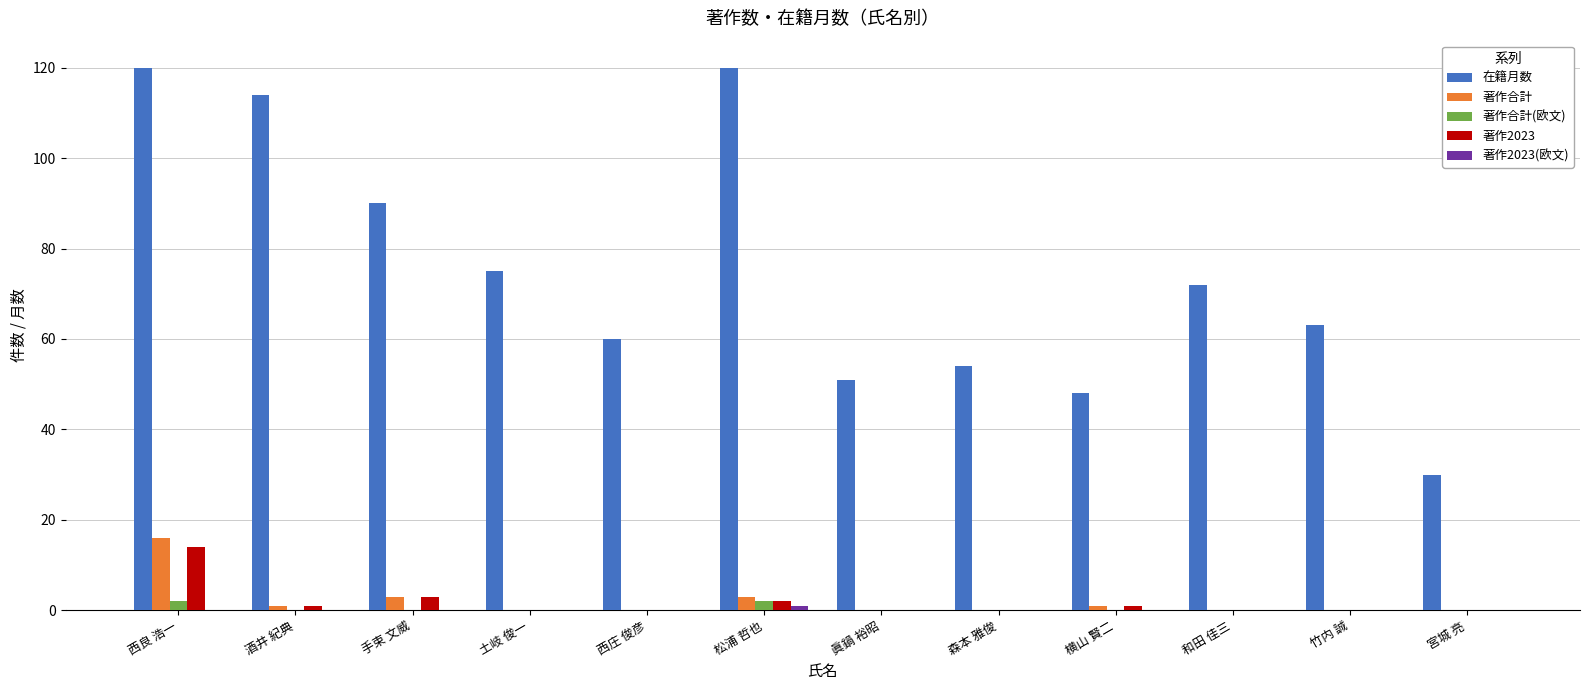

At which label does 著作2023 reach its peak?

西良 浩一